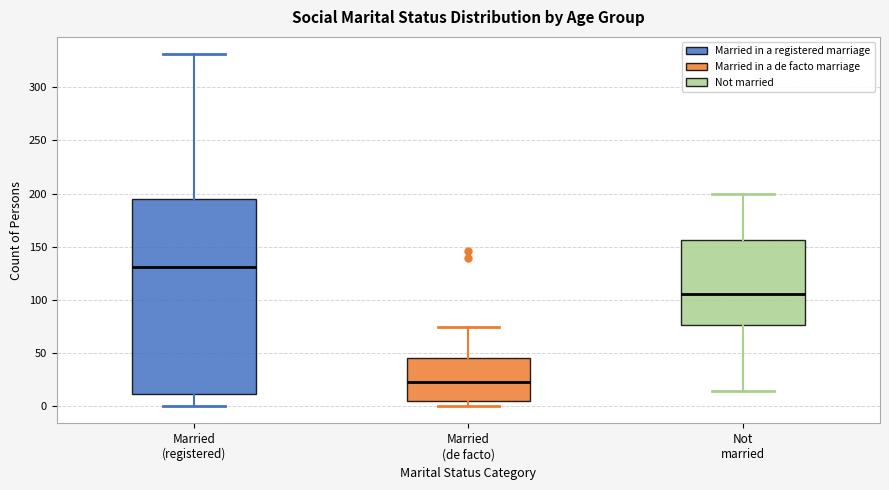

Reading left to right, transcribe this box plot: for each box, give where its median line is, the range the box spans, and where its two whiskers end, as read against the y-axis. The values are not printed on the chart, so give them approximately, as read against the axis.

Married (registered): median 130, box 10 to 195, whiskers 0 to 330
Married (de facto): median 25, box 5 to 45, whiskers 0 to 75
Not married: median 105, box 75 to 155, whiskers 15 to 200